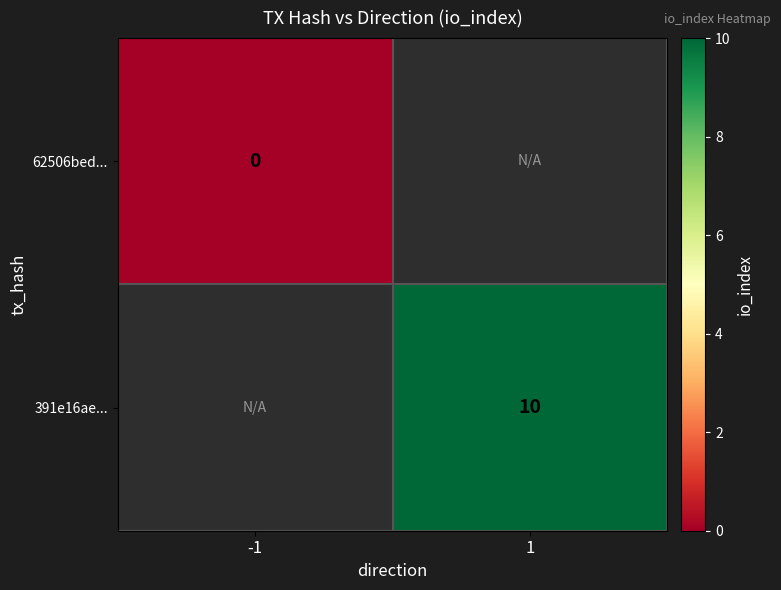

Is the value of 391e16ae... at 1 greater than the value of 62506bed... at -1?

Yes